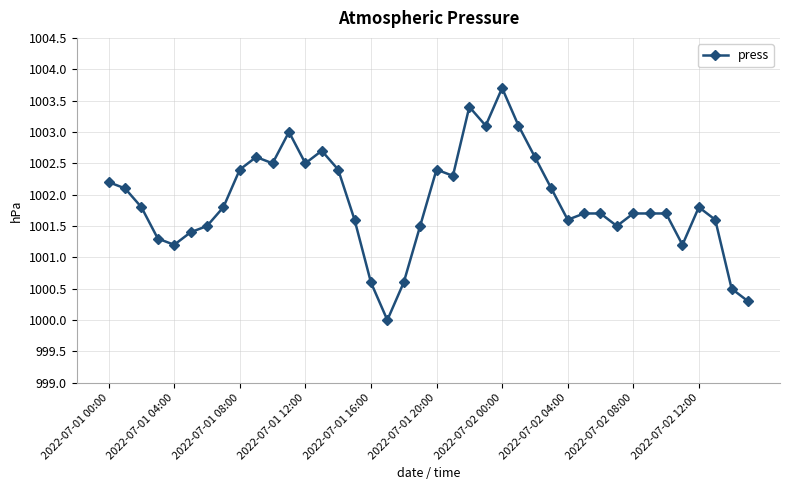

What is the difference between the maximum and minimum values?

3.7